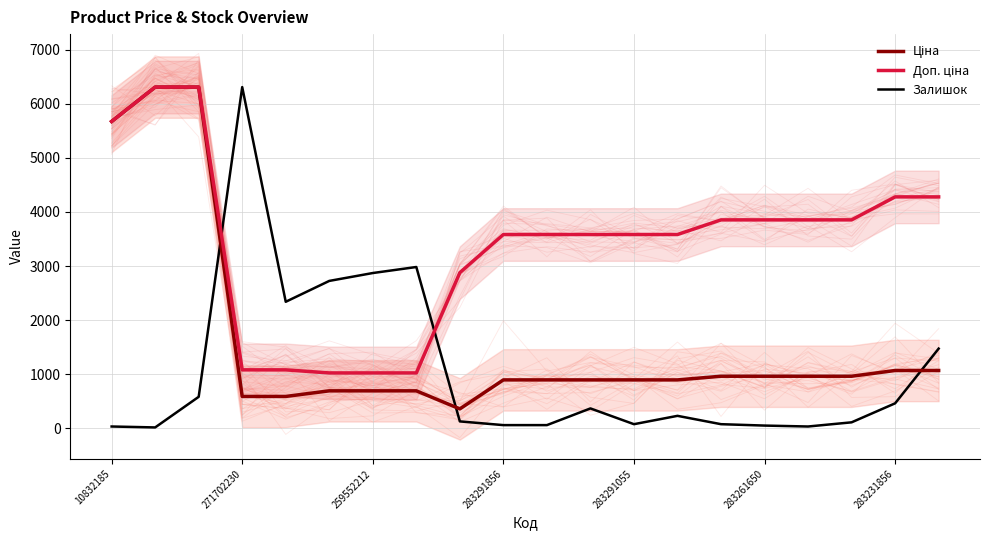

At which label does Залишок reach its peak?

271702230